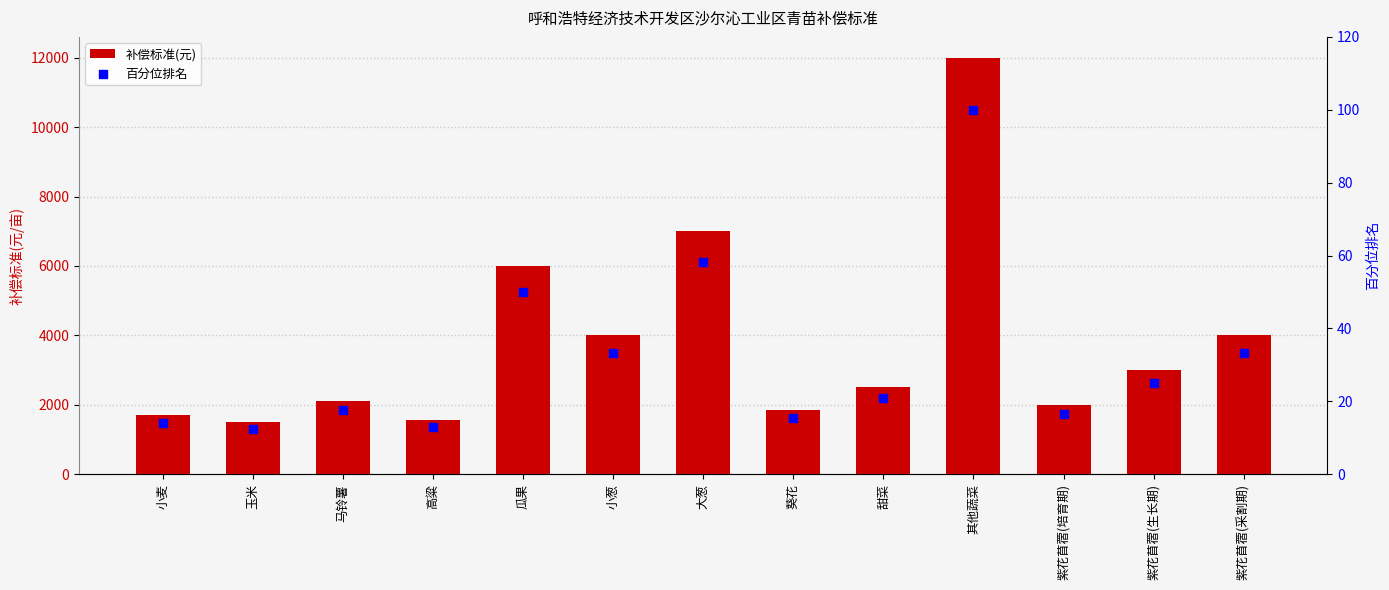

What is the total value across all series at 紫花苜蓿(生长期)?

3025.0